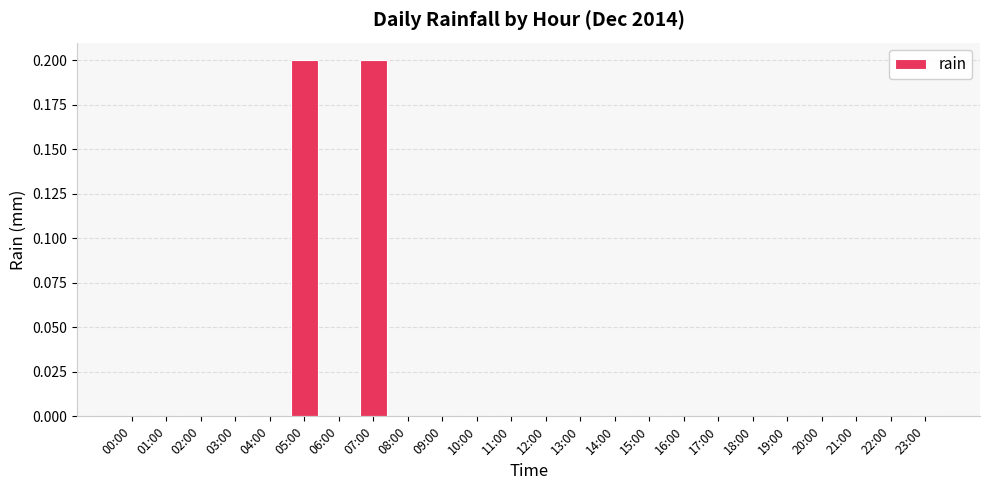

The value at 03:00 is 0.0. True or false?

True